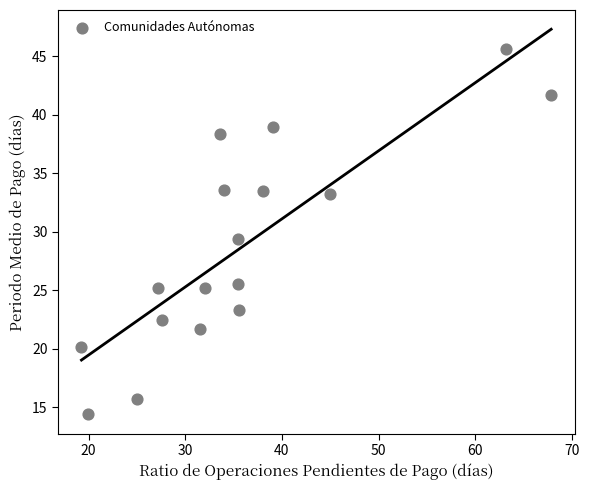

What Y value in the scatter plot is closest to 30?

29.4